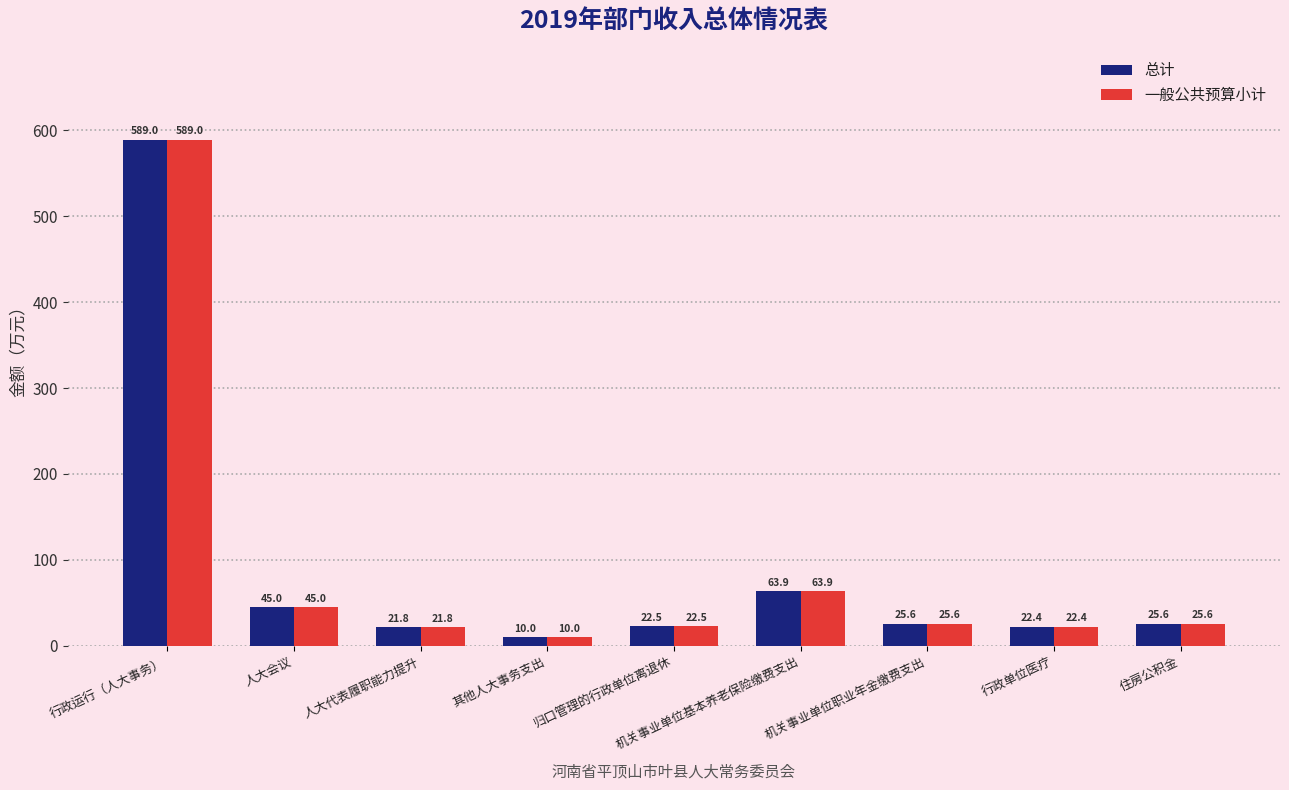

What are all the series names shown in the legend?

总计, 一般公共预算小计